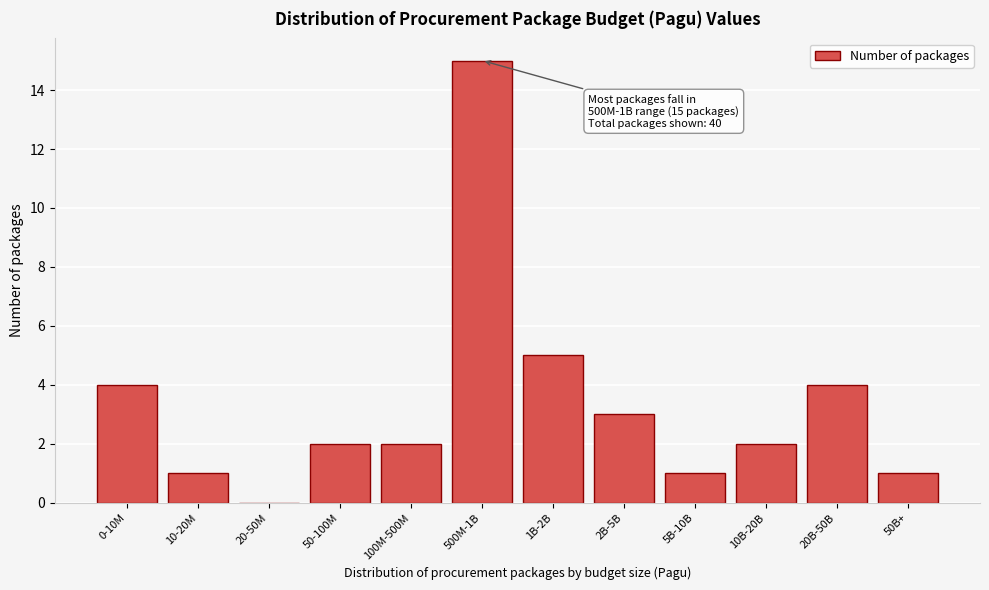

Reading left to right, extract all data points from this chart.

0-10M=4	10-20M=1	20-50M=0	50-100M=2	100M-500M=2	500M-1B=15	1B-2B=5	2B-5B=3	5B-10B=1	10B-20B=2	20B-50B=4	50B+=1